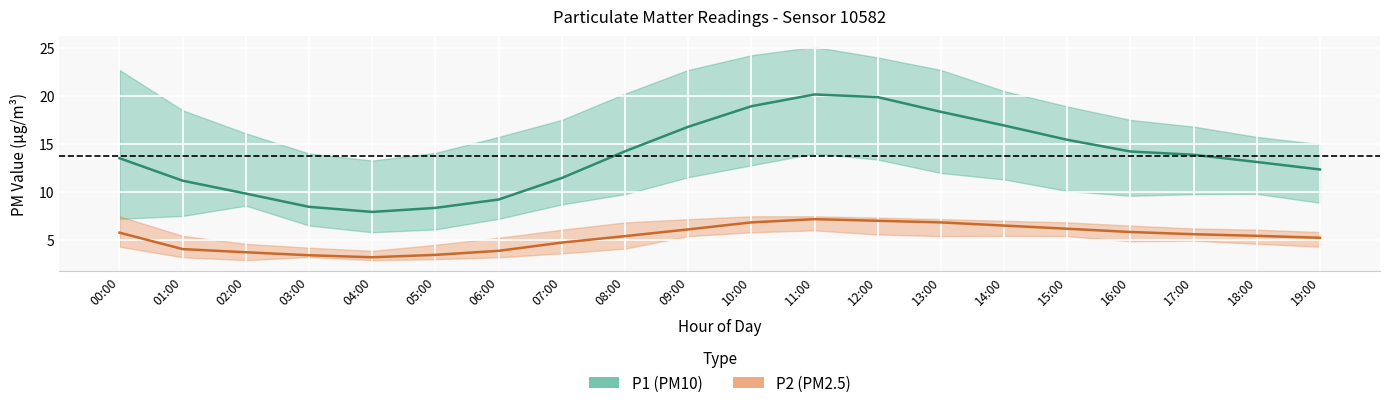

What is the average value of the P2 series?

5.3